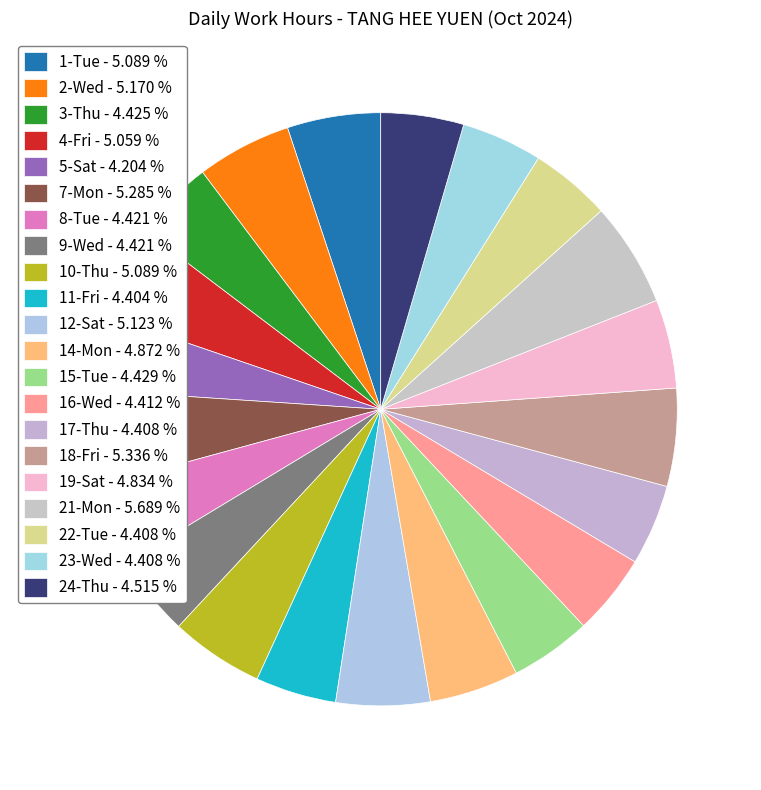

True or false: 21-Mon accounts for 1% of the total.

False